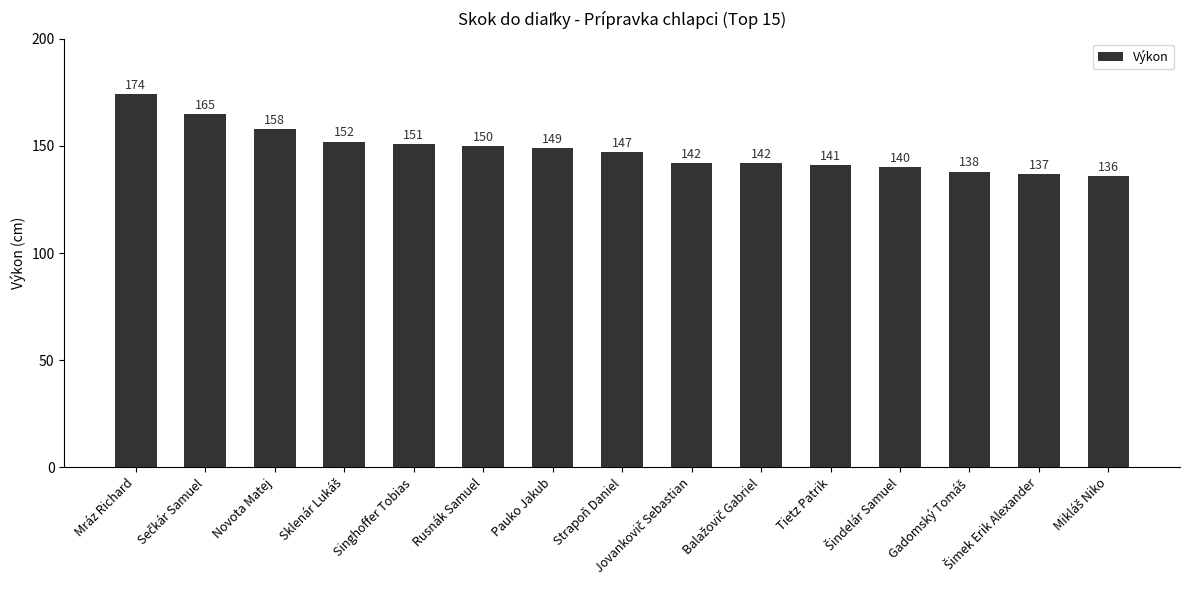

What is the sum of all values?

2222